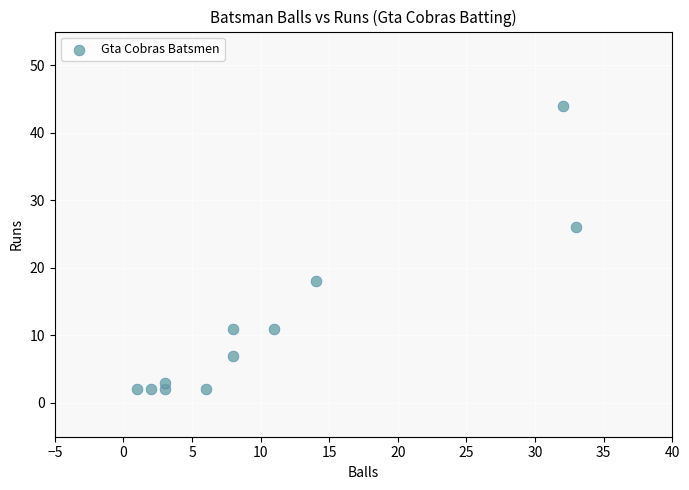

What Y value in the scatter plot is closest to 23?

26